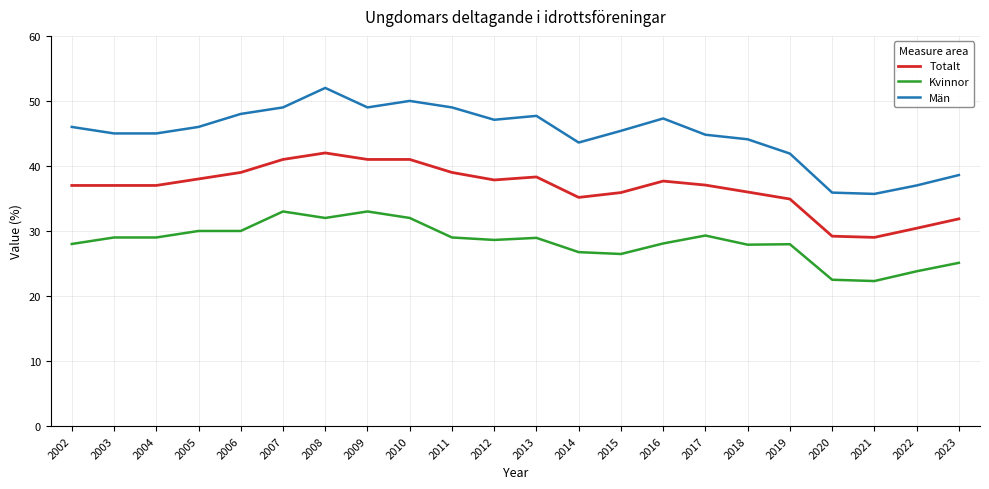

Which category has the highest value across all series?

2008